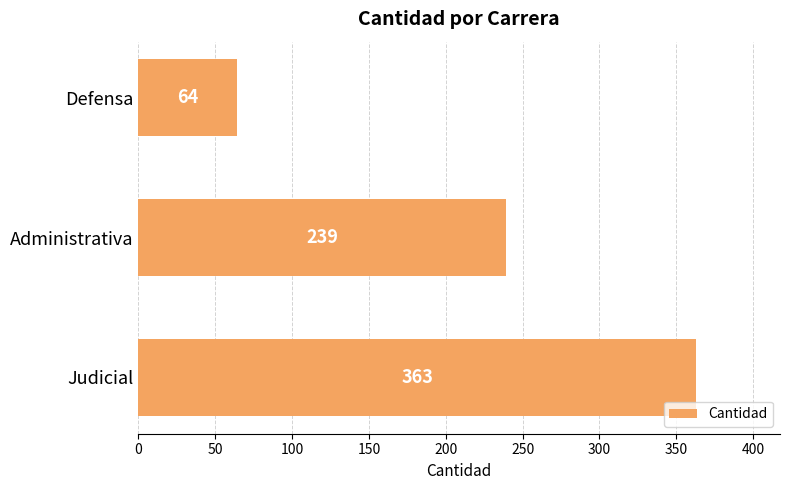

Reading bottom to top, transcribe all the data shown in this chart.

Judicial=363	Administrativa=239	Defensa=64